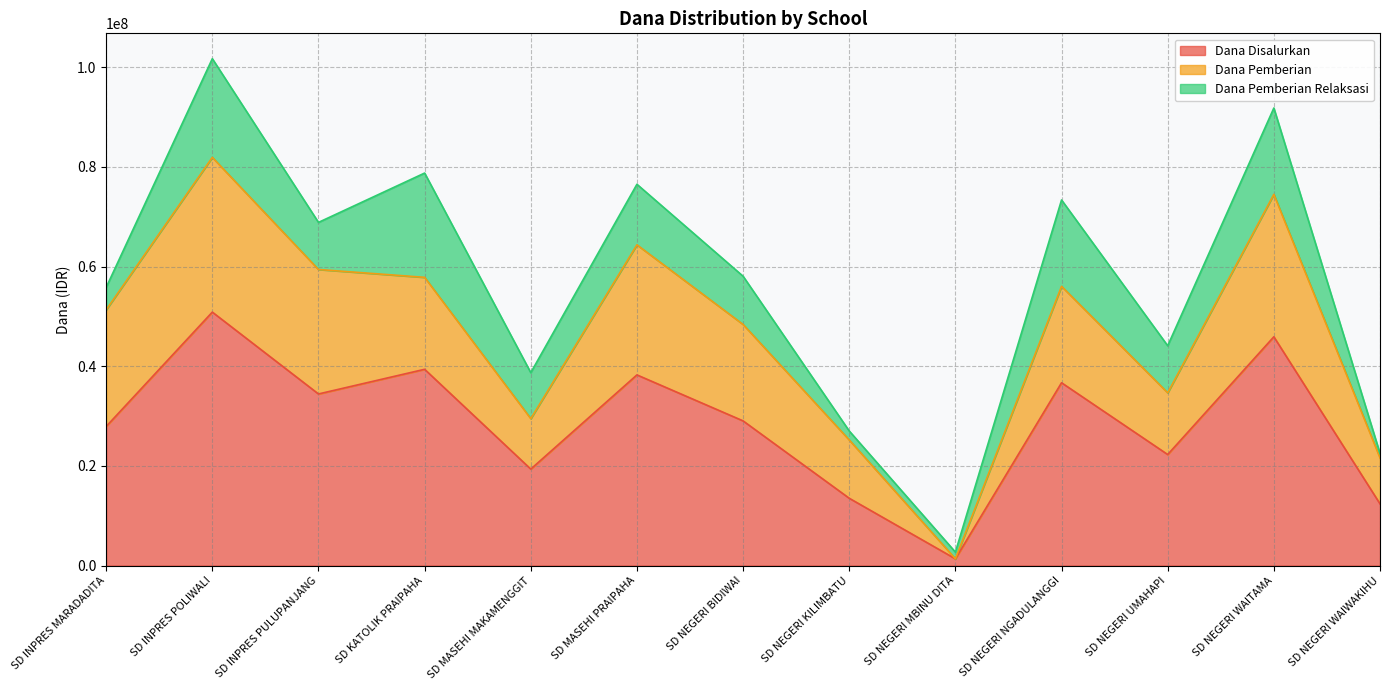

How many lines are shown in the chart?

3